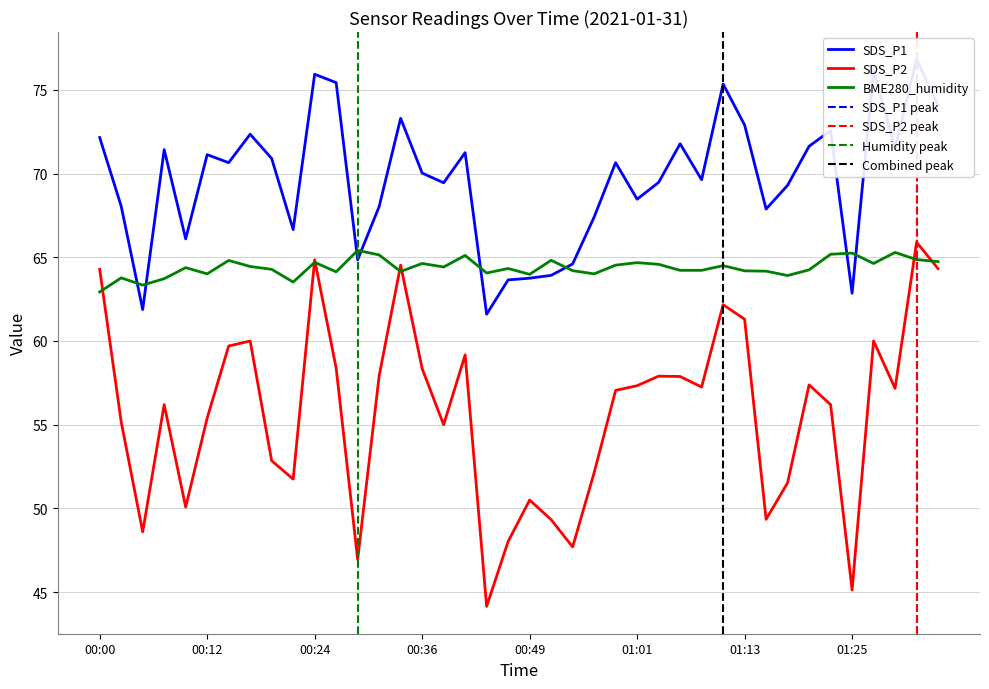

What is the average value of the BME280_humidity series?

64.4